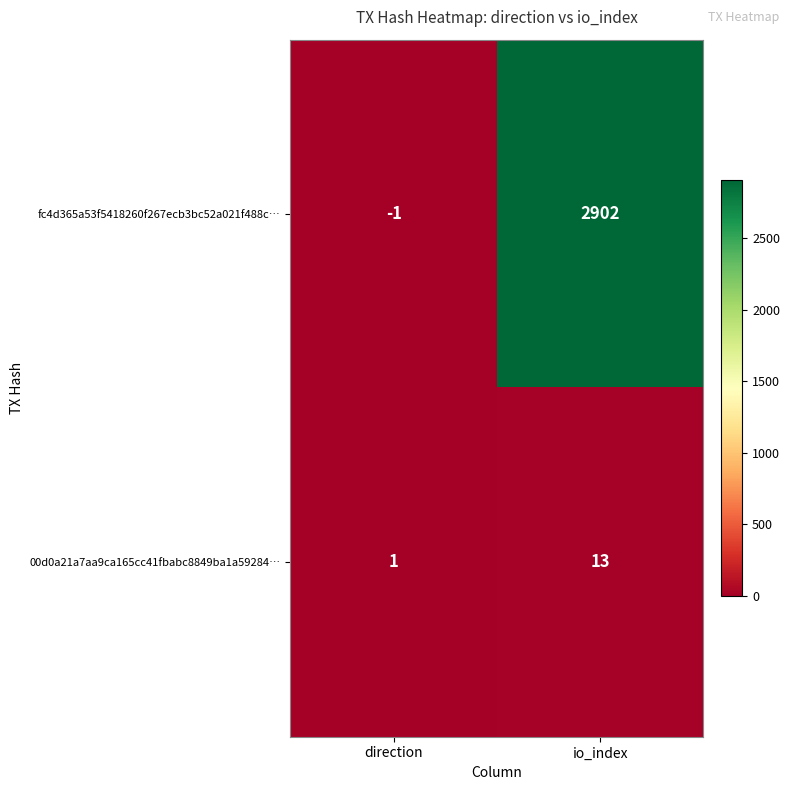

Rank the series at direction from lowest to highest value.

fc4d365a53f5418260f267ecb3bc52a021f488c…, 00d0a21a7aa9ca165cc41fbabc8849ba1a59284…